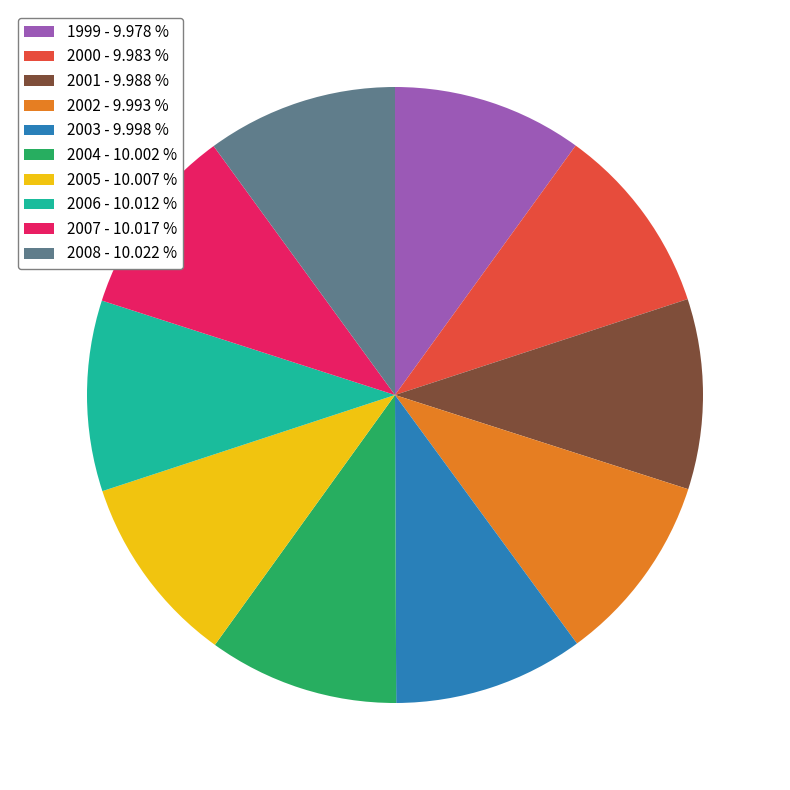

Is there any slice that represents more than half of the pie?

No